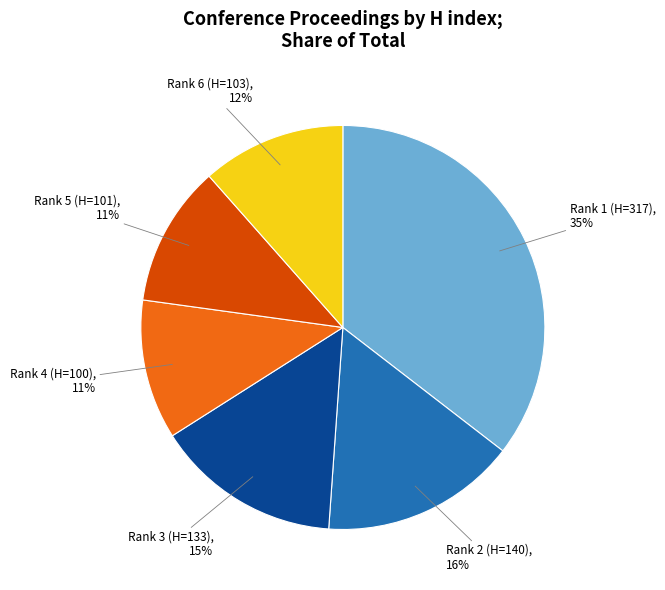

How many slices are in this pie chart?

6